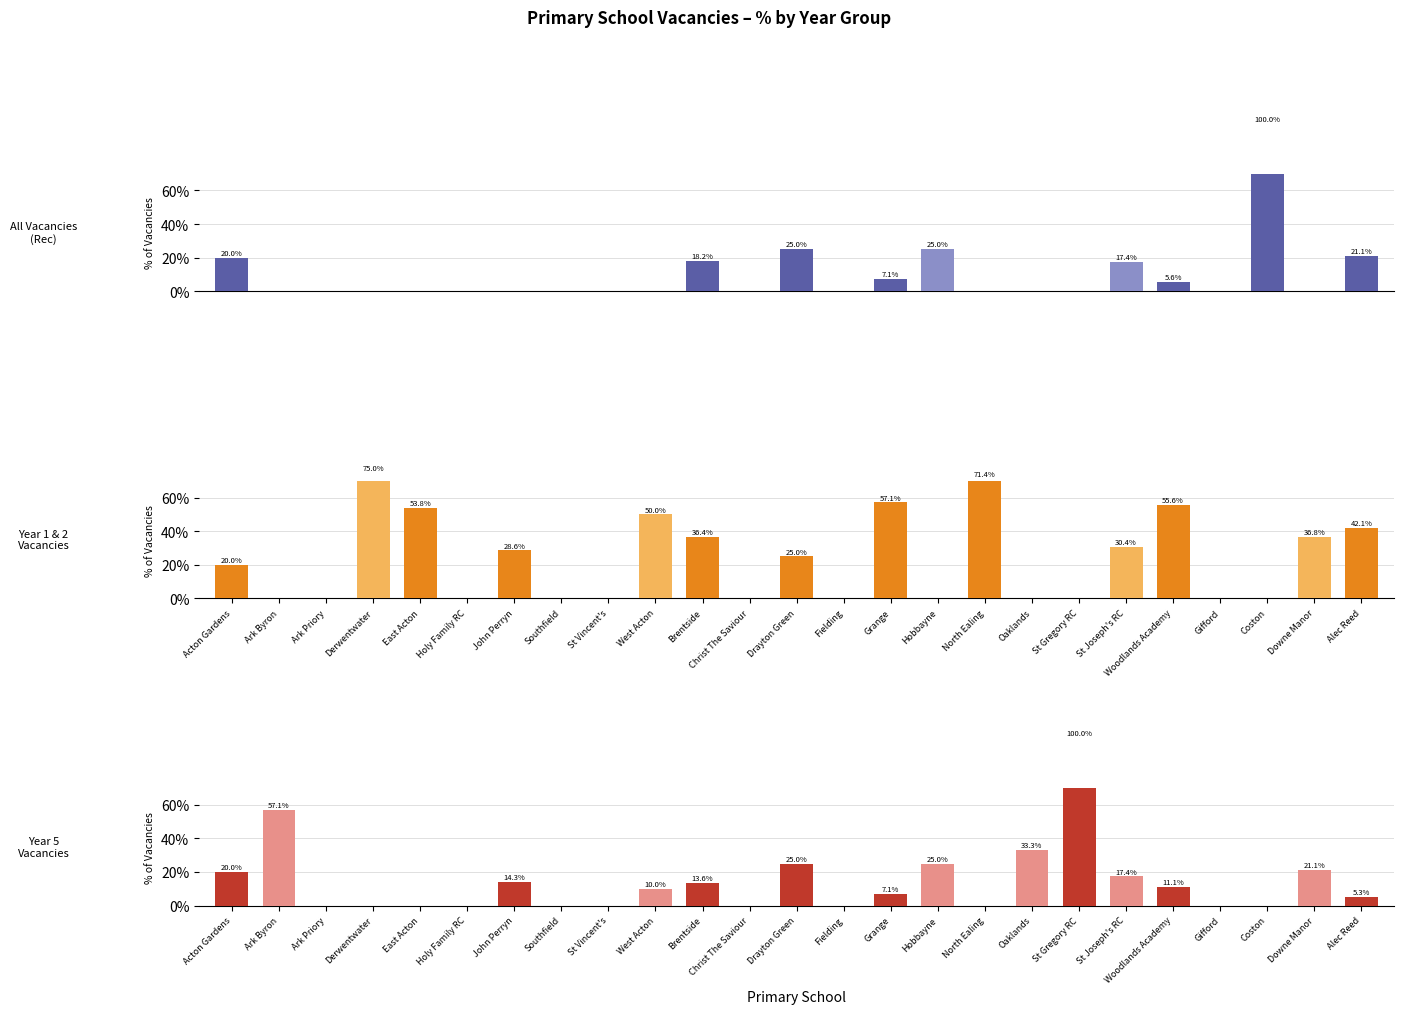

Reading left to right, extract all data points from this chart.

All Vacancies
(Rec): Acton Gardens=20.0	Ark Byron=0.0	Ark Priory=0.0	Derwentwater=0.0	East Acton=0.0	Holy Family RC=0.0	John Perryn=0.0	Southfield=0.0	St Vincent's=0.0	West Acton=0.0	Brentside=18.2	Christ The Saviour=0.0	Drayton Green=25.0	Fielding=0.0	Grange=7.1	Hobbayne=25.0	North Ealing=0.0	Oaklands=0.0	St Gregory RC=0.0	St Joseph's RC=17.4	Woodlands Academy=5.6	Gifford=0.0	Coston=100.0	Downe Manor=0.0	Alec Reed=21.1
Year 1 & 2
Vacancies: Acton Gardens=20.0	Ark Byron=0.0	Ark Priory=0.0	Derwentwater=75.0	East Acton=53.8	Holy Family RC=0.0	John Perryn=28.6	Southfield=0.0	St Vincent's=0.0	West Acton=50.0	Brentside=36.4	Christ The Saviour=0.0	Drayton Green=25.0	Fielding=0.0	Grange=57.1	Hobbayne=0.0	North Ealing=71.4	Oaklands=0.0	St Gregory RC=0.0	St Joseph's RC=30.4	Woodlands Academy=55.6	Gifford=0.0	Coston=0.0	Downe Manor=36.8	Alec Reed=42.1
Year 5
Vacancies: Acton Gardens=20.0	Ark Byron=57.1	Ark Priory=0.0	Derwentwater=0.0	East Acton=0.0	Holy Family RC=0.0	John Perryn=14.3	Southfield=0.0	St Vincent's=0.0	West Acton=10.0	Brentside=13.6	Christ The Saviour=0.0	Drayton Green=25.0	Fielding=0.0	Grange=7.1	Hobbayne=25.0	North Ealing=0.0	Oaklands=33.3	St Gregory RC=100.0	St Joseph's RC=17.4	Woodlands Academy=11.1	Gifford=0.0	Coston=0.0	Downe Manor=21.1	Alec Reed=5.3